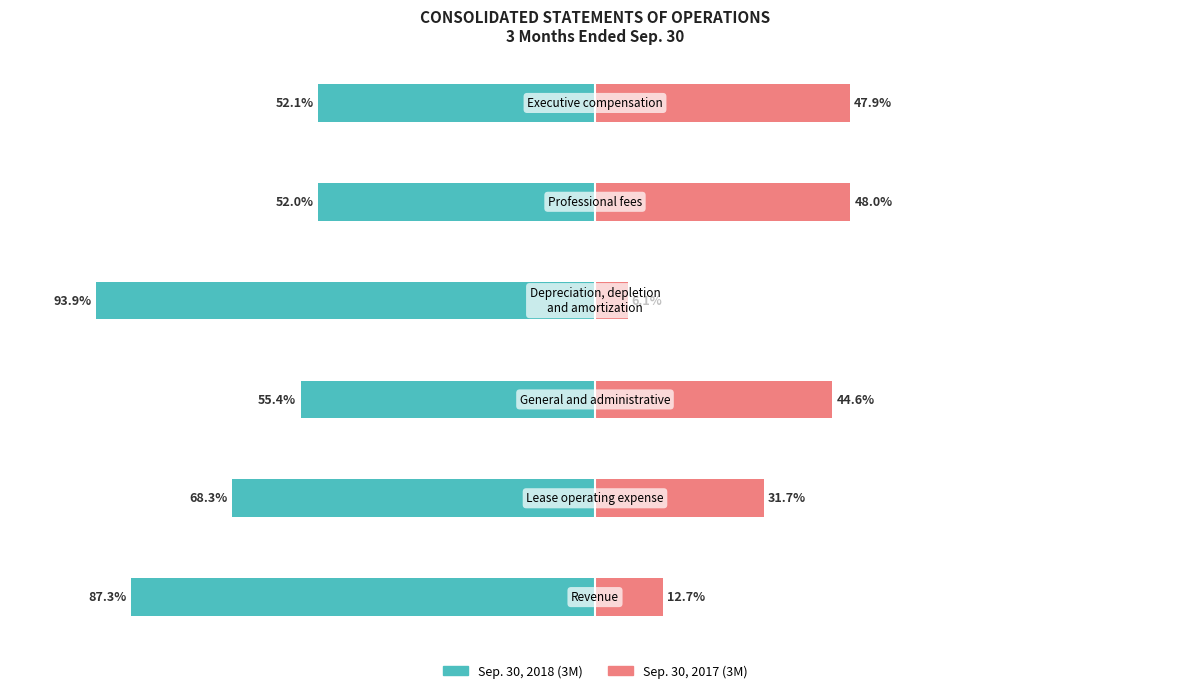

Reading right to left, transcribe all the data shown in this chart.

Sep. 30, 2018 (3M): -52.1	-52.0	-93.9	-55.4	-68.3	-87.3
Sep. 30, 2017 (3M): 47.9	48.0	6.1	44.6	31.7	12.7